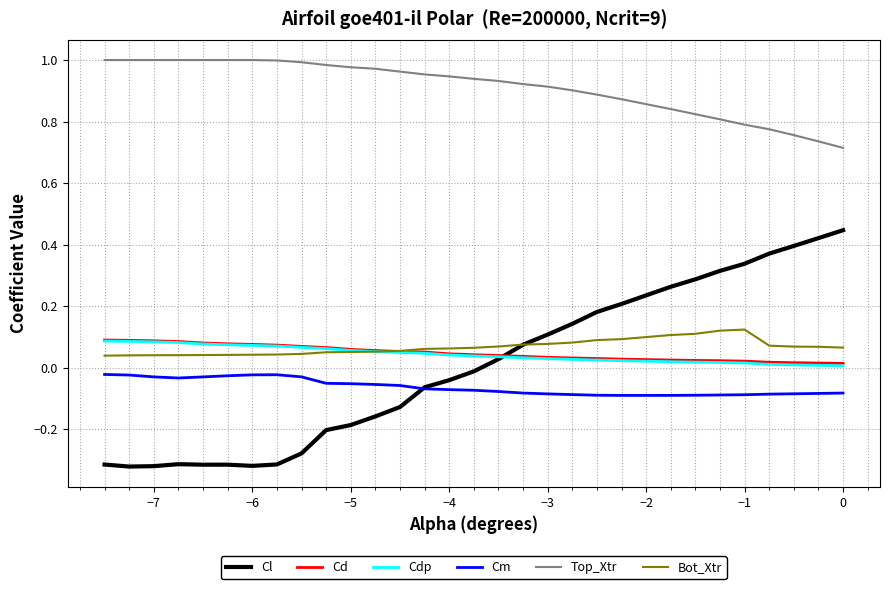

True or false: Cm and Bot_Xtr intersect in this chart.

False